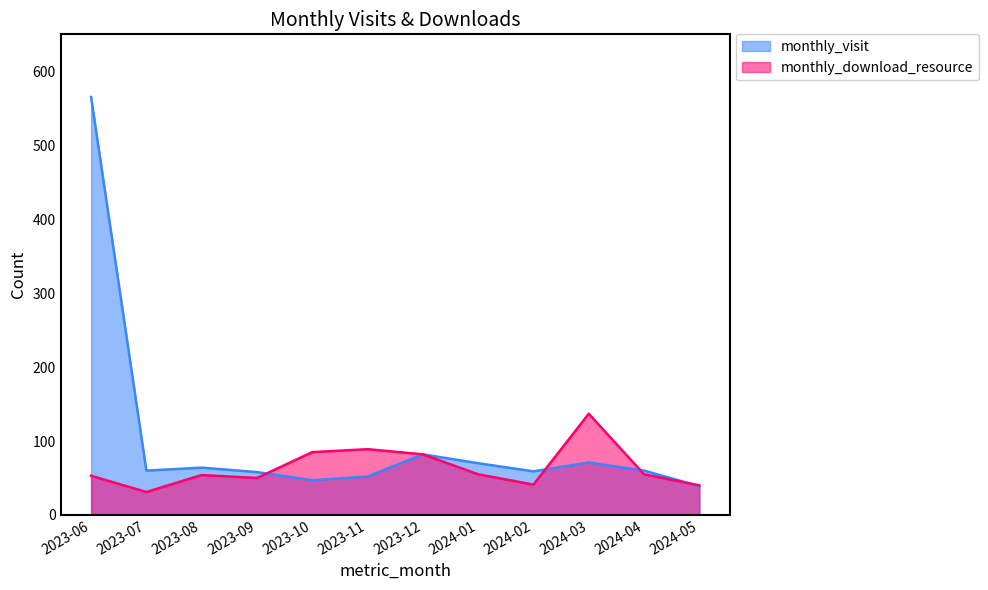

True or false: monthly_visit has a value of 82 at 2024-02.

False